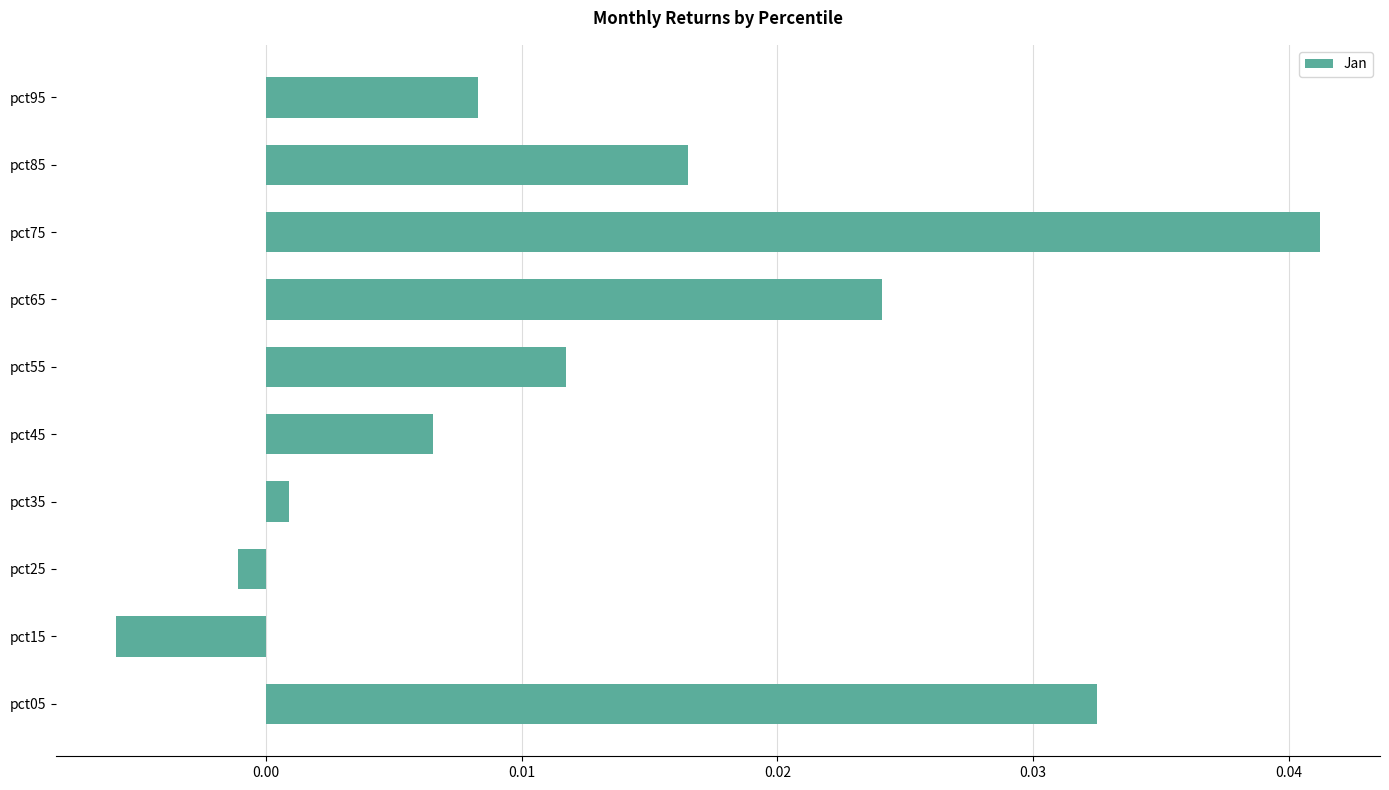

Which category has the highest value across all series?

pct75